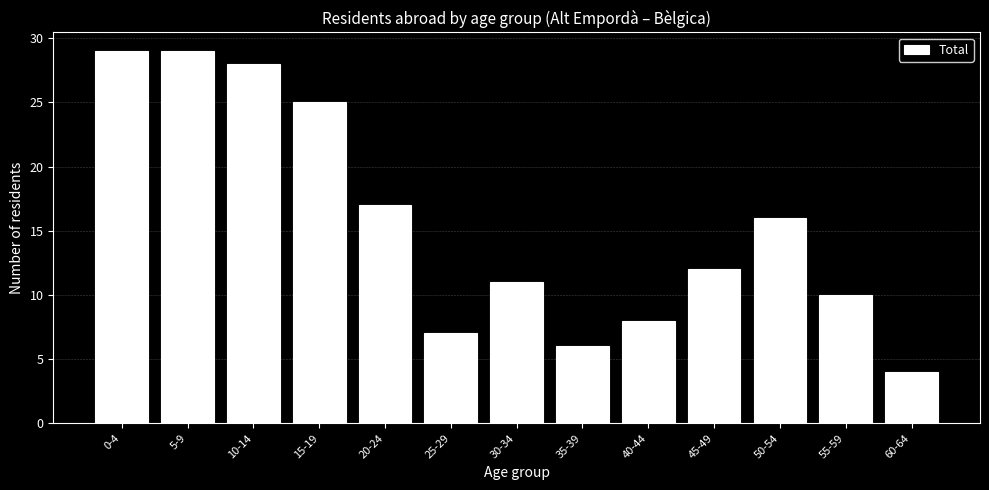

Reading left to right, what are all the values shown in this chart?

29	29	28	25	17	7	11	6	8	12	16	10	4